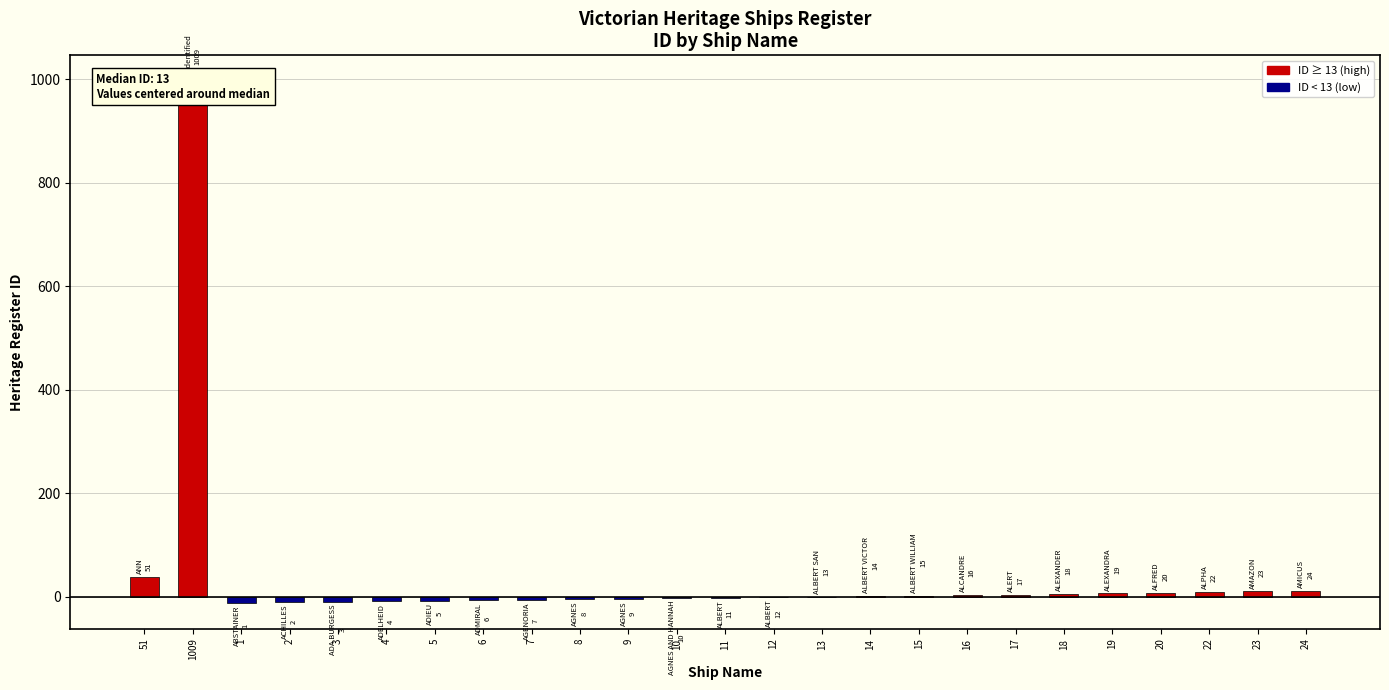

Reading left to right, list all the values displayed in this chart.

38	996	-12	-11	-10	-9	-8	-7	-6	-5	-4	-3	-2	-1	0	1	2	3	4	5	6	7	9	10	11